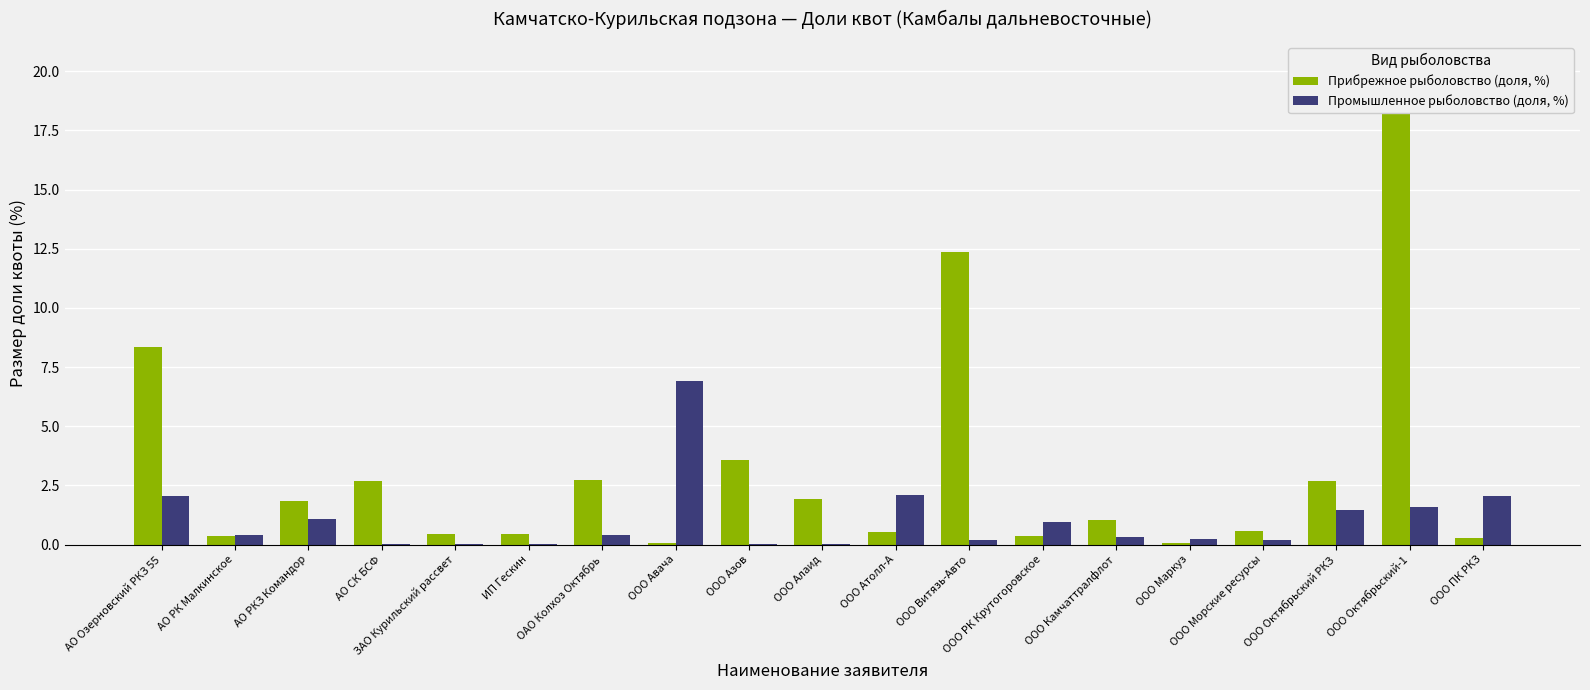

Count the number of data series in this chart.

2